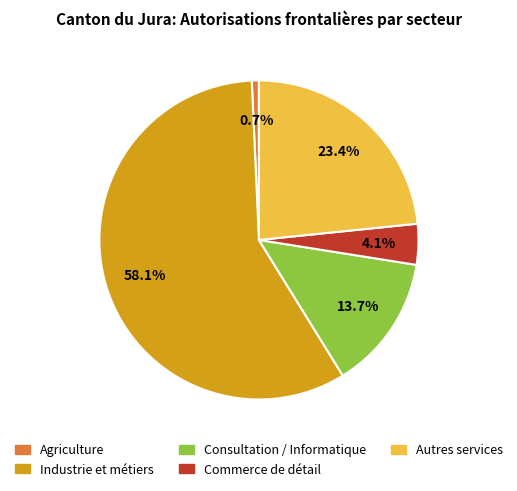

Is there a majority slice in this chart?

Yes